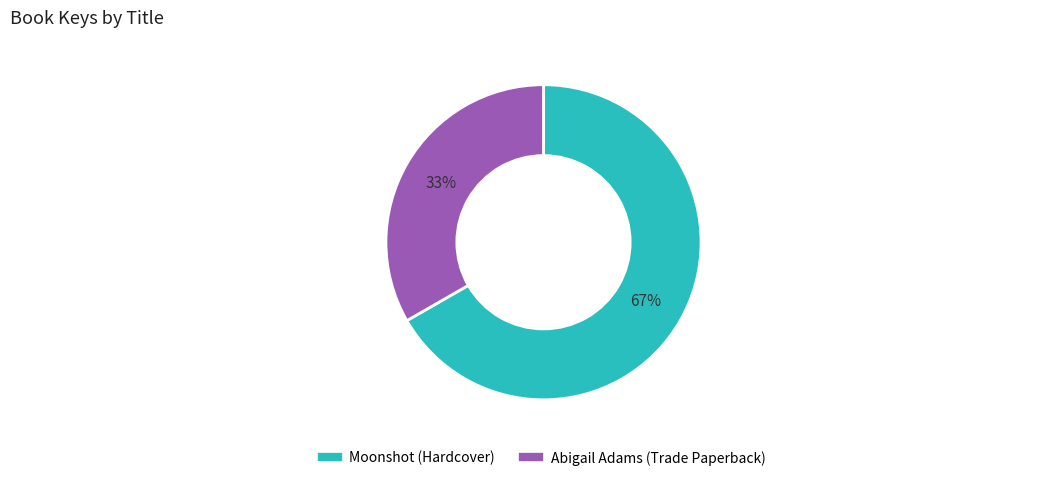

Between Abigail Adams (Trade Paperback) and Moonshot (Hardcover), which is larger?

Moonshot (Hardcover)